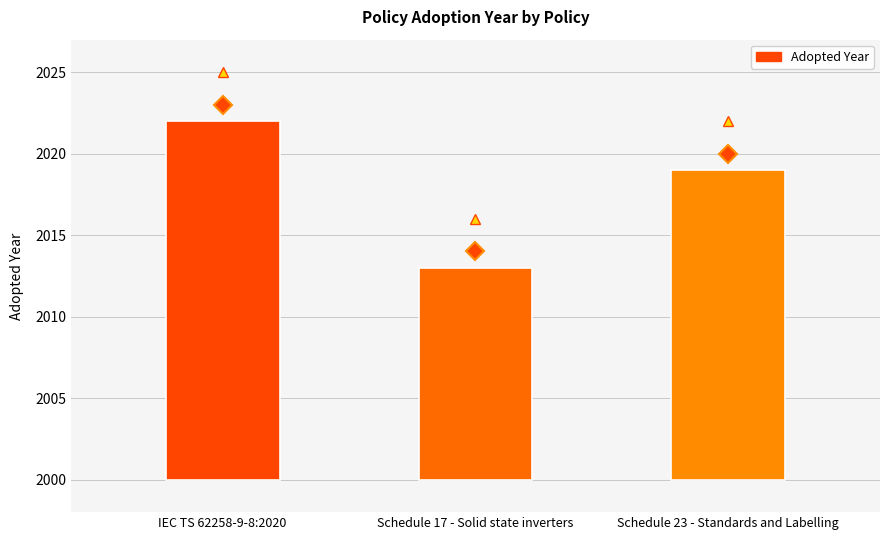

What is the difference between the values at IEC TS 62258-9-8:2020 and Schedule 17 - Solid state inverters?

9